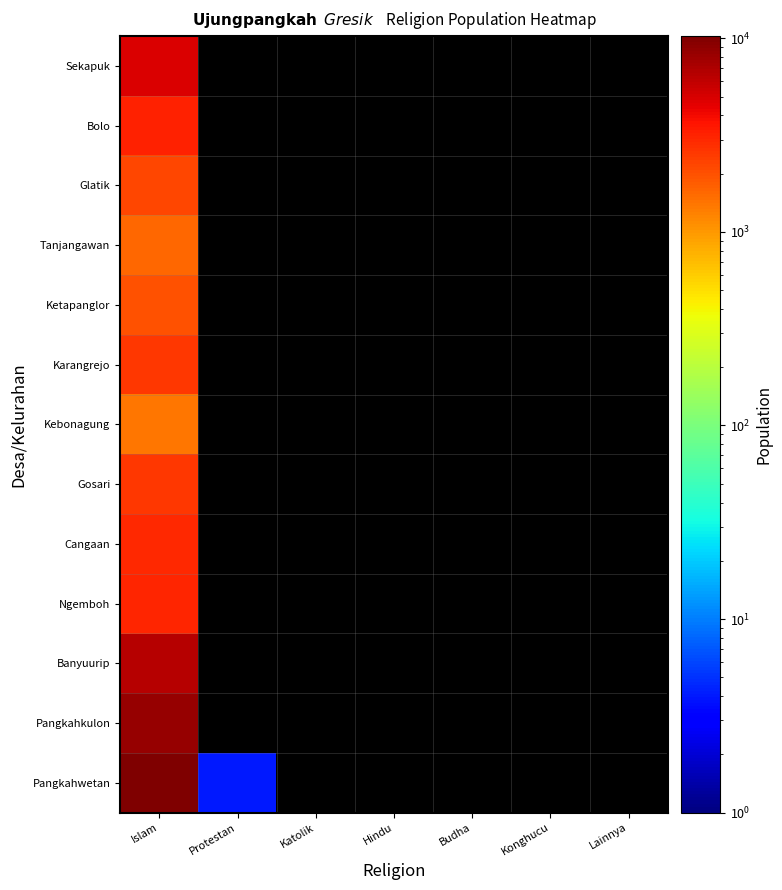

At how many categories does at least one series exceed 7153?

1